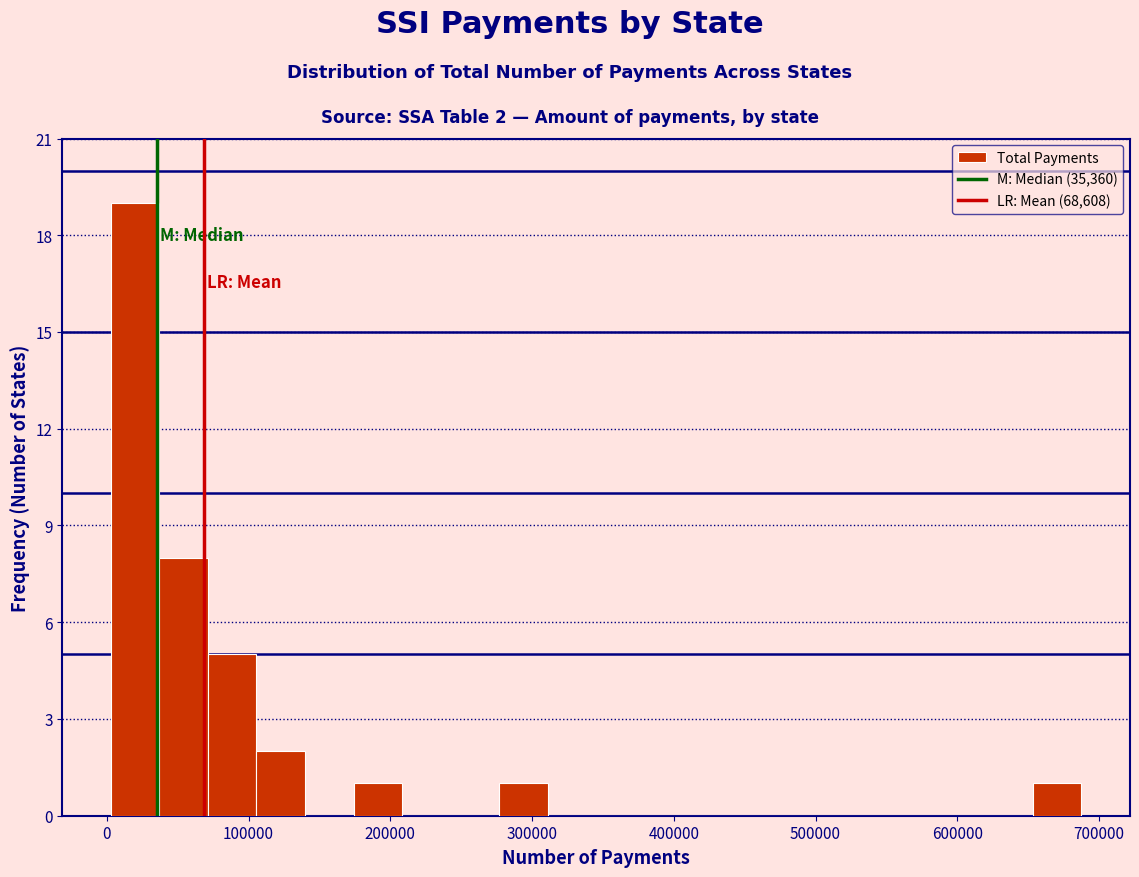

Read against the x-axis, roughly where is the centre of the tallest bar?

20000